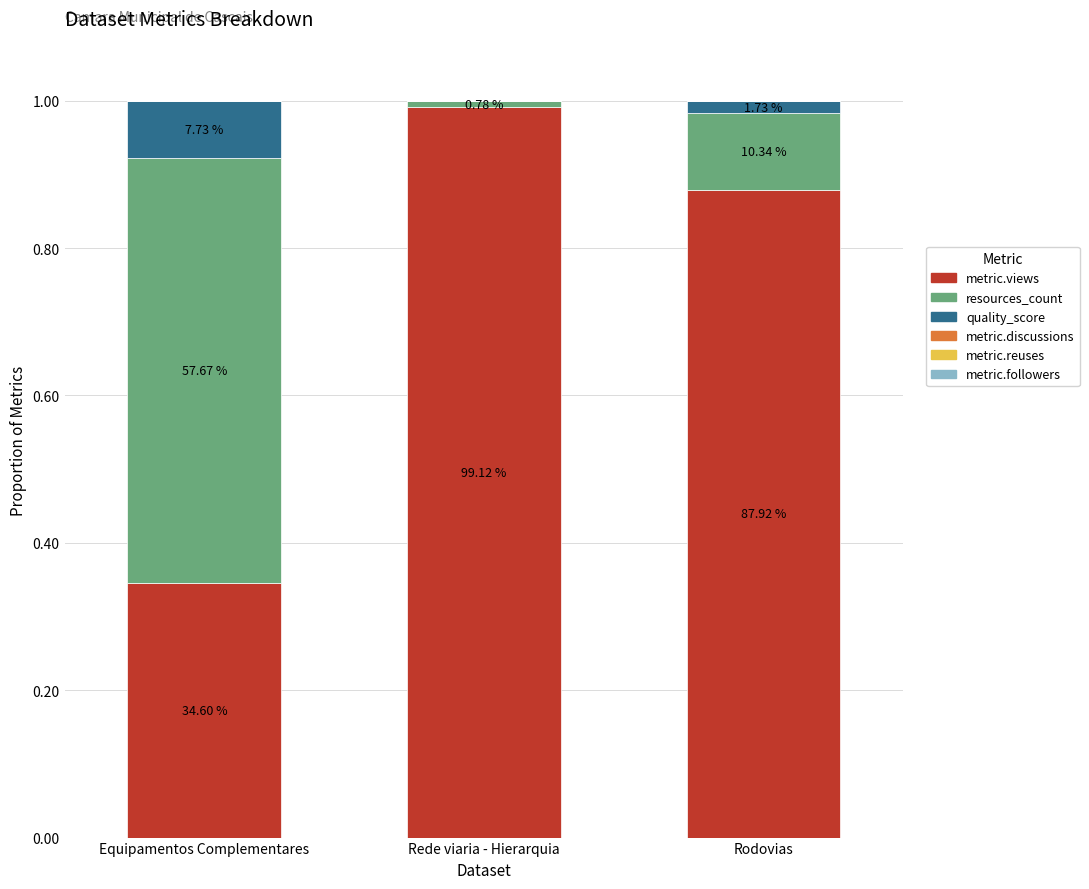

What is the approximate value of resources_count at Rodovias?

0.1